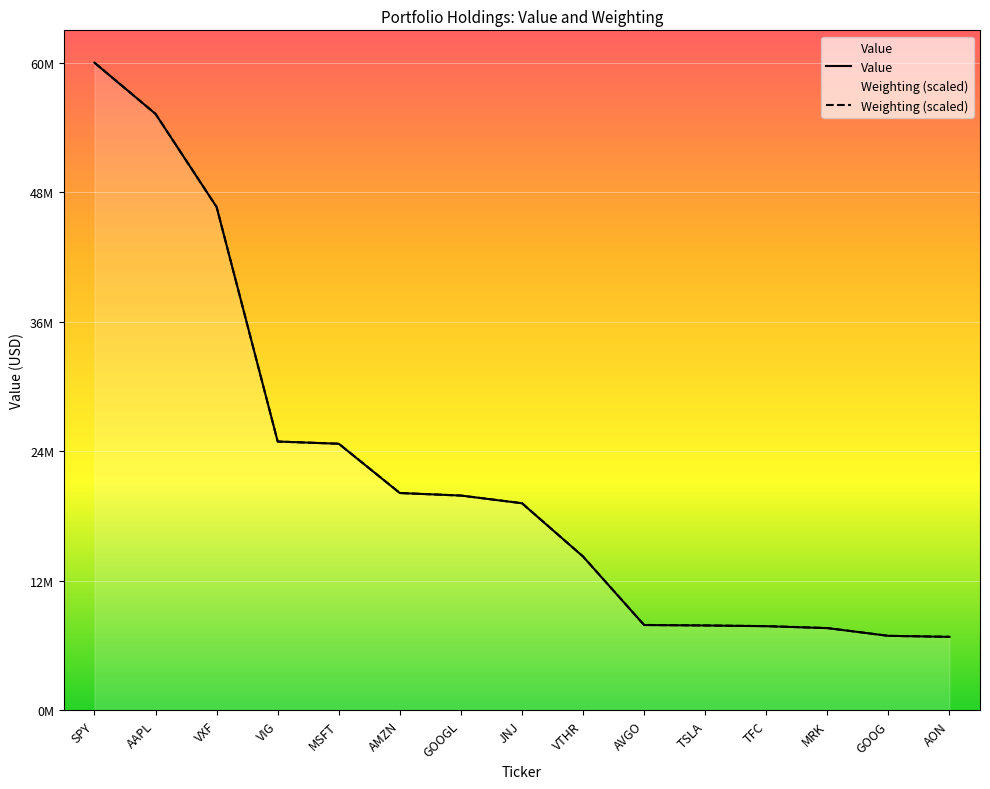

What is the average value of the Value series?

22154266.7